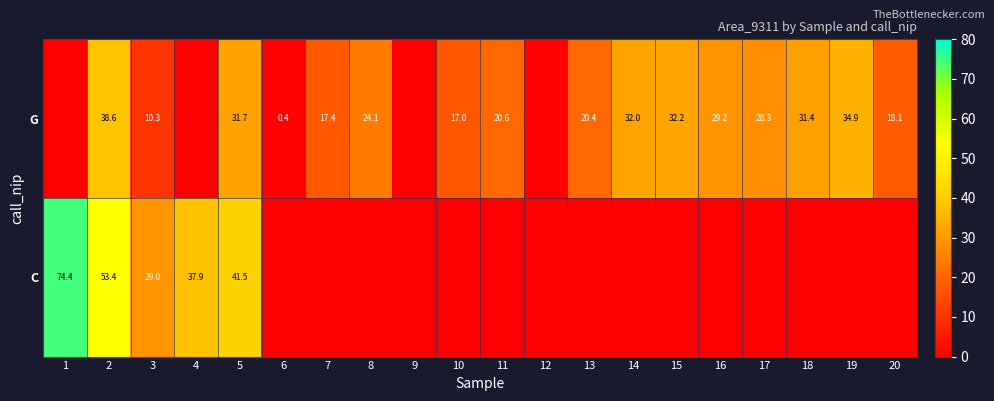

Is the value of C at 2 greater than the value of G at 10?

Yes